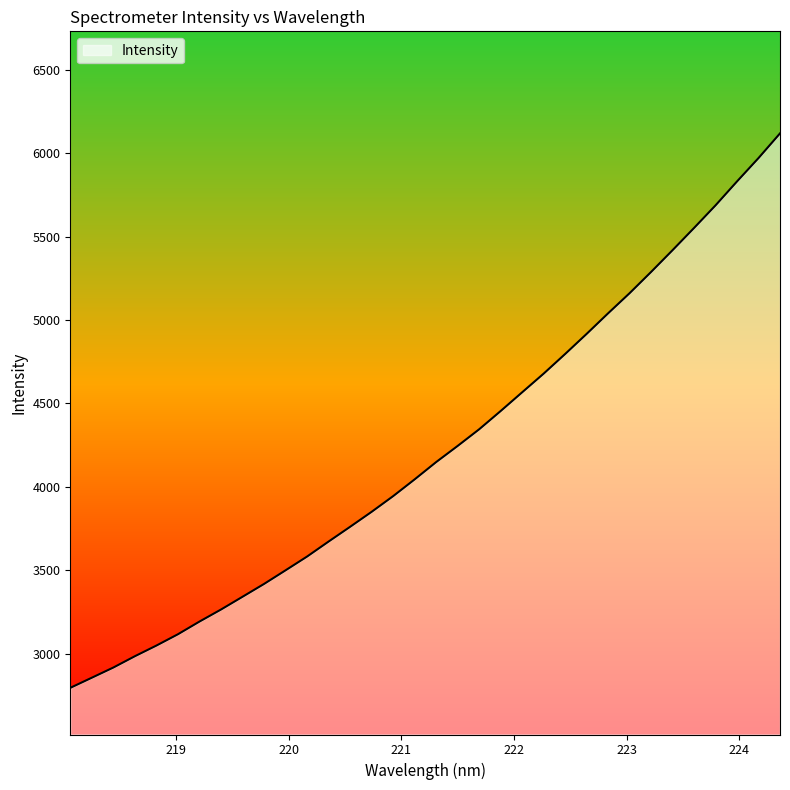

What is the smallest value displayed?

2795.3